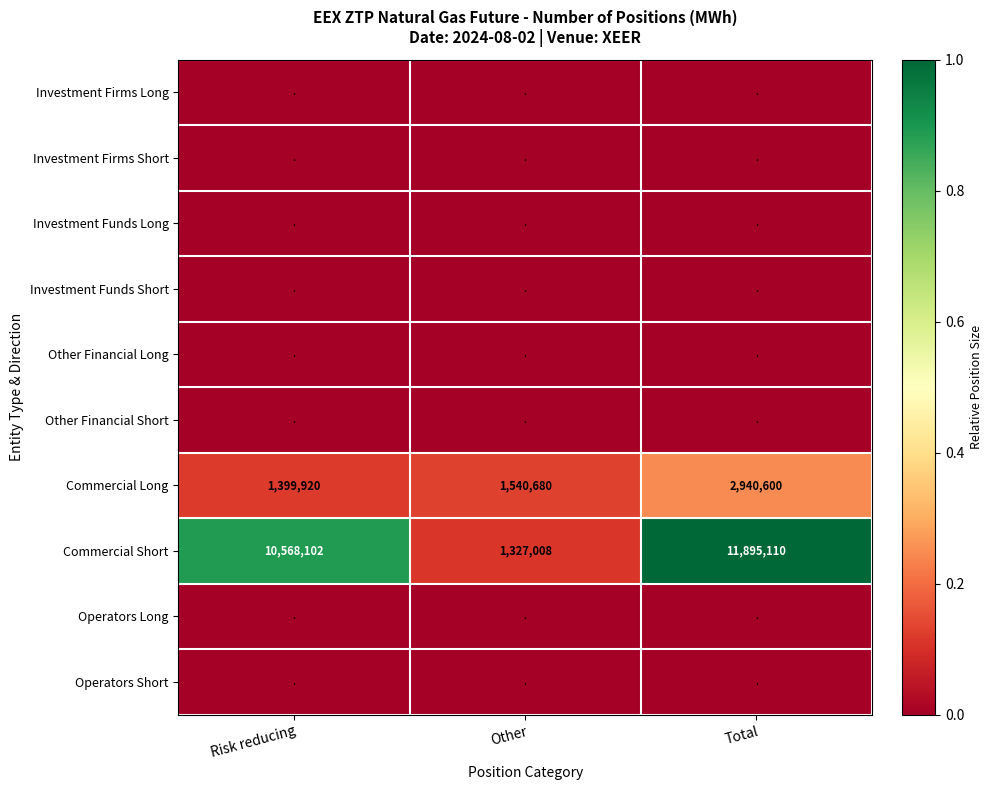

Count the number of categories in the chart.

3